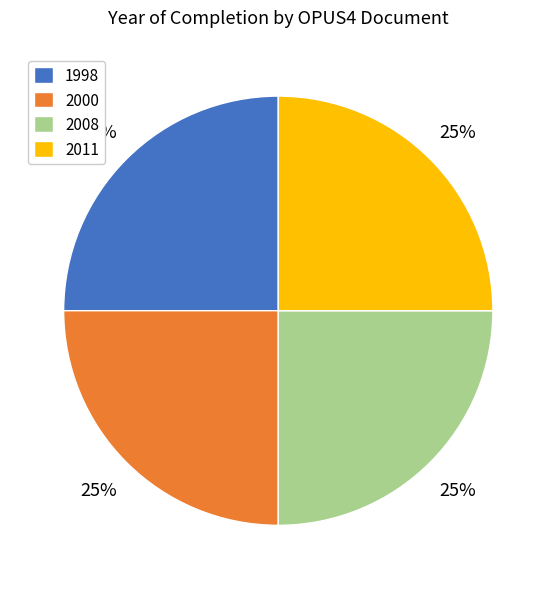

What percentage is the 2008 slice, to the nearest percent?

25%